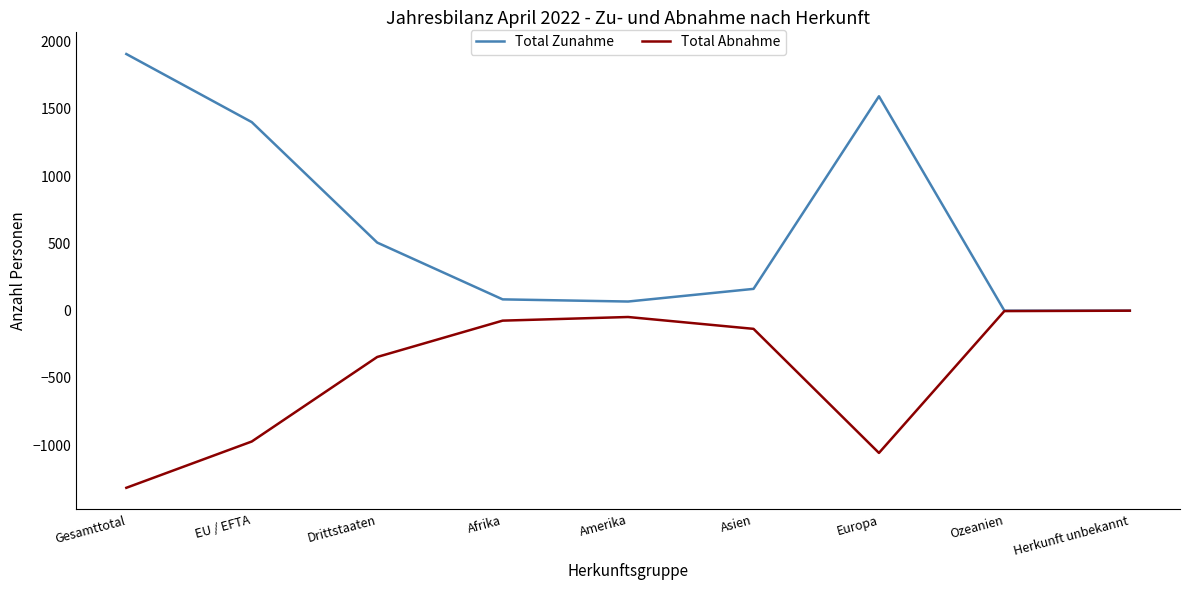

Is it true that Total Zunahme equals 1155 at Ozeanien?

False